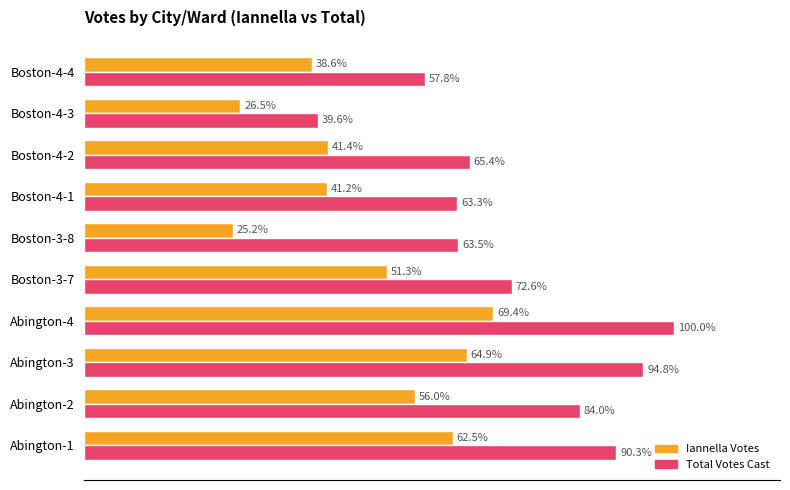

List the series in order of their overall mean, highest first.

Total Votes Cast, Iannella Votes